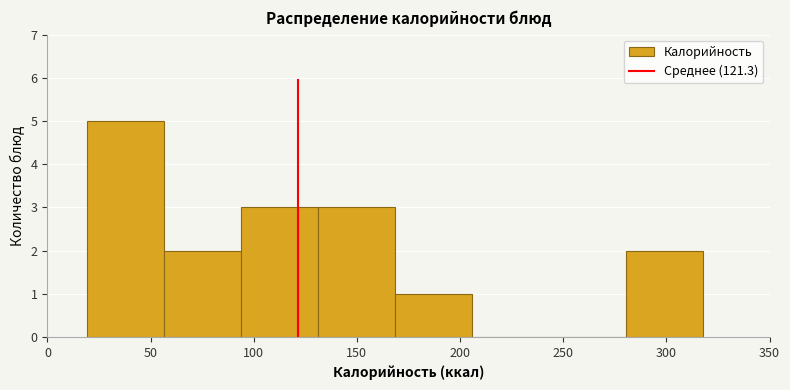

How tall is the bar that spans 20 to 55 on the x-axis? Neither the bar edges nor the heights are printed on the chart, so give them approximately, as read against the axes.

5